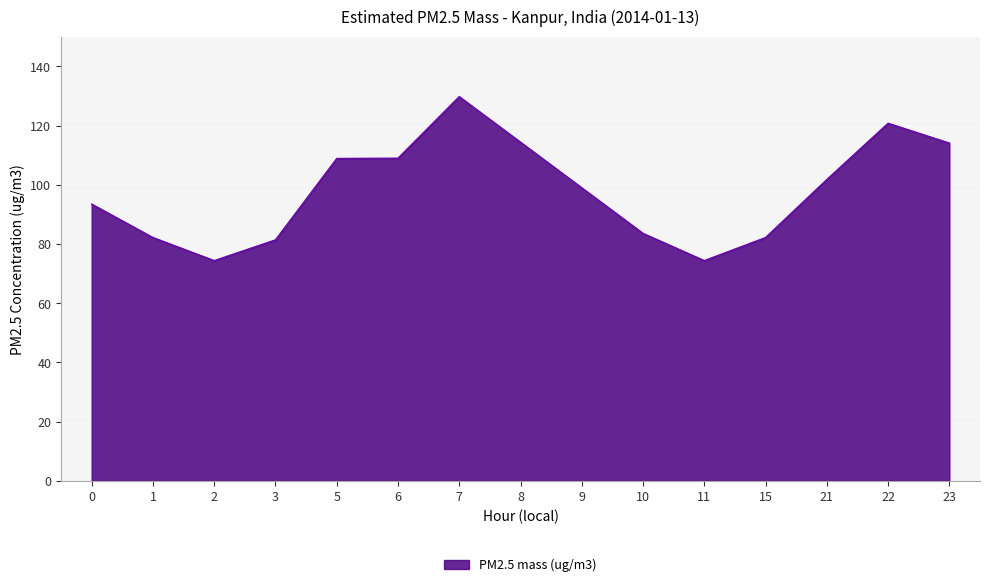

True or false: the data shows 57.1 at 23.

False